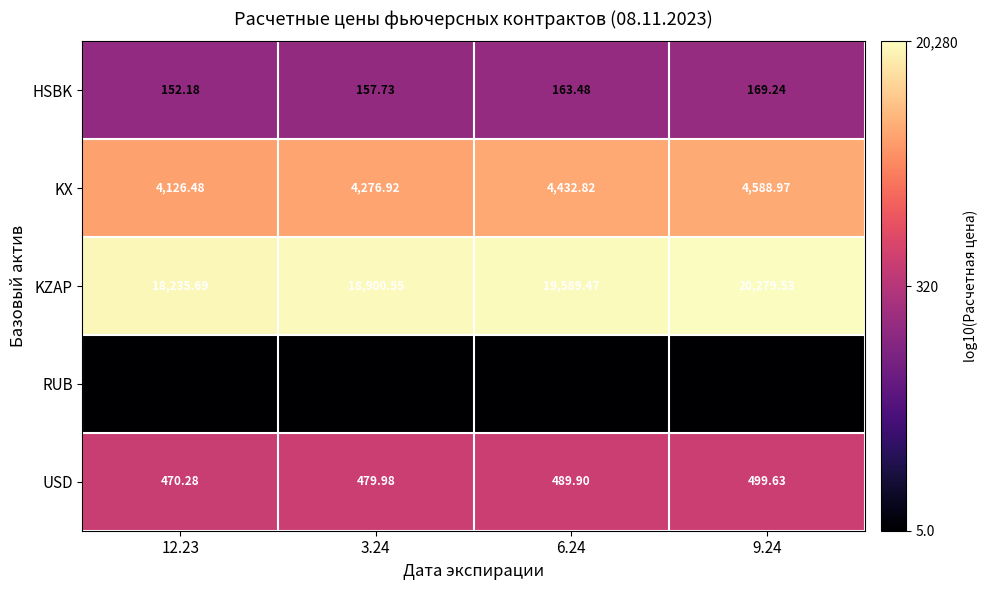

What is the total value across all series at 12.23?

22989.7